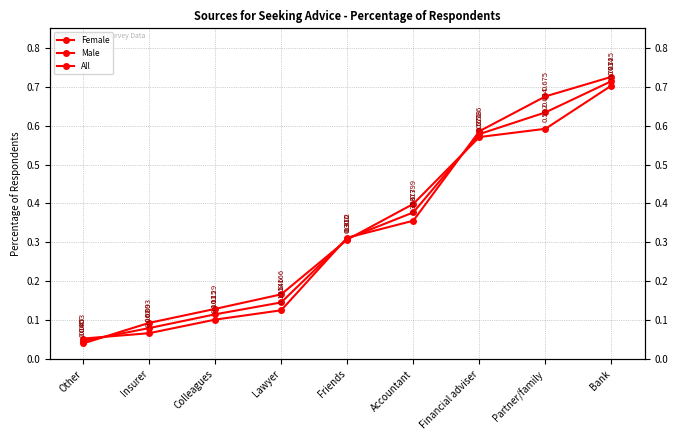

Count the number of data series in this chart.

3